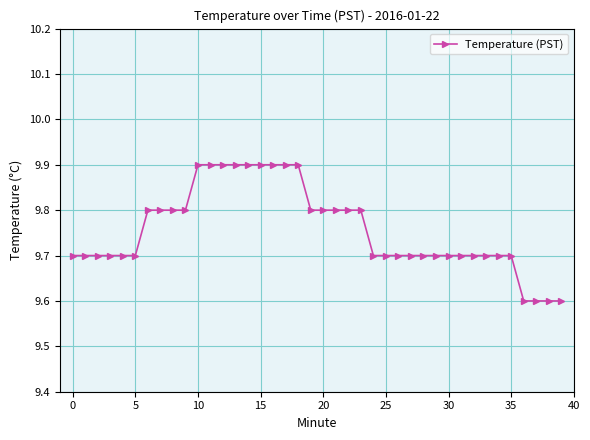

What is the value of the 26th point from the left?

9.7